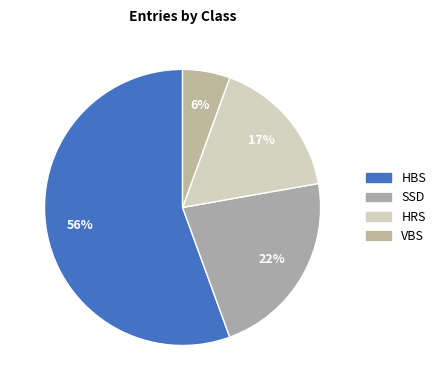

What is the total percentage of HBS and HRS?

72.2%